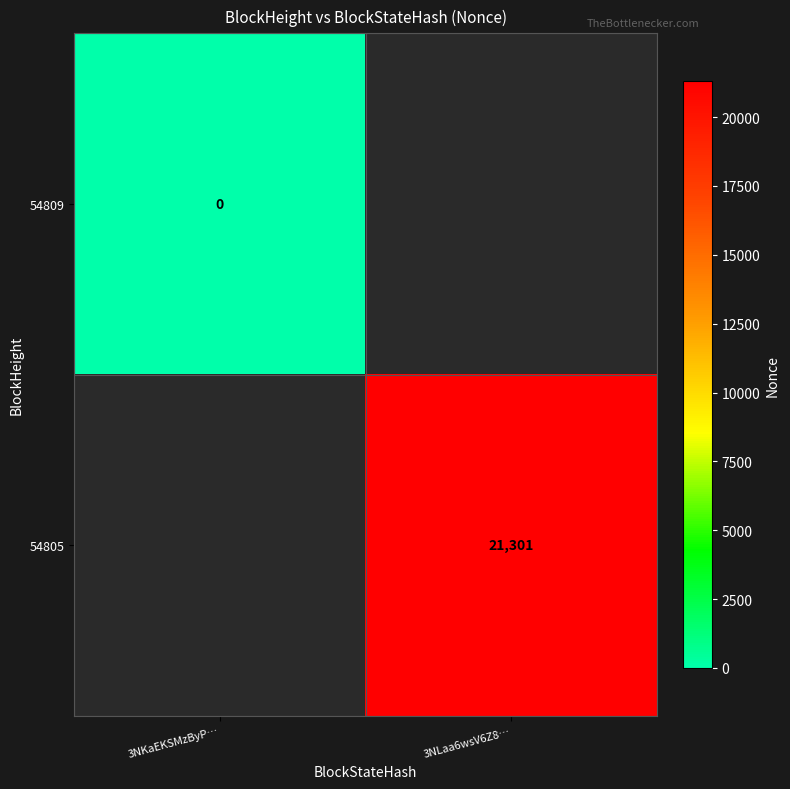

What is the maximum value shown in the chart?

21301.0